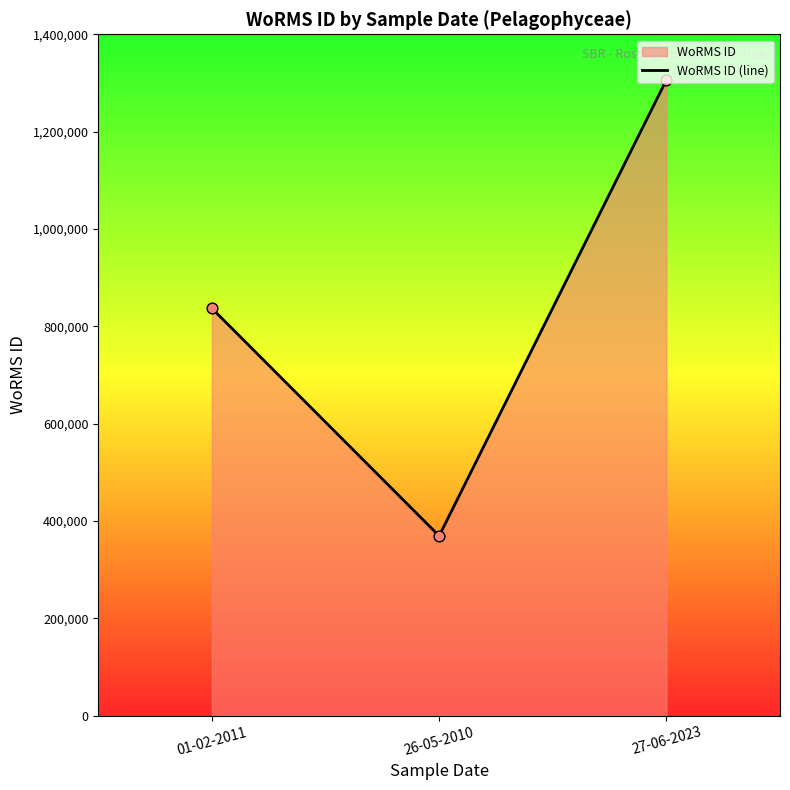

Between 26-05-2010 and 01-02-2011, which is larger?

01-02-2011